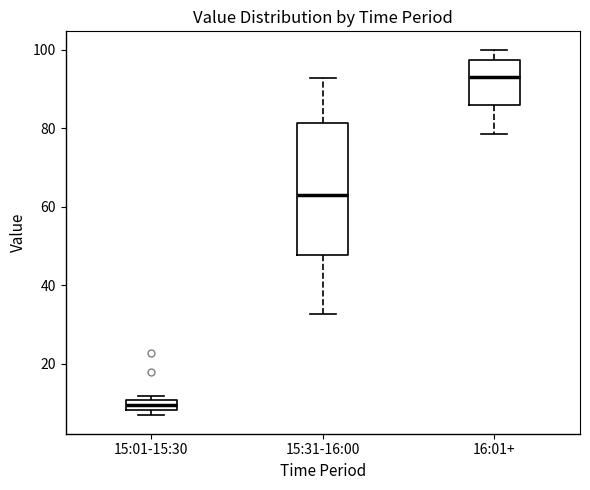

Which box is the tallest, from its lower edge to its upper edge?

15:31-16:00